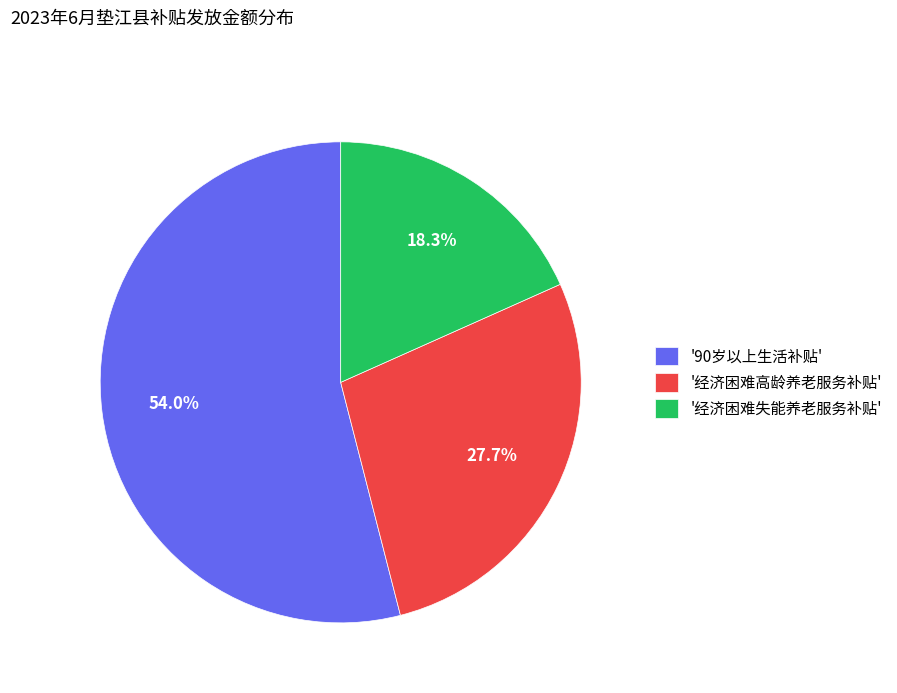

Which category has the smallest portion of the pie?

'经济困难失能养老服务补贴'